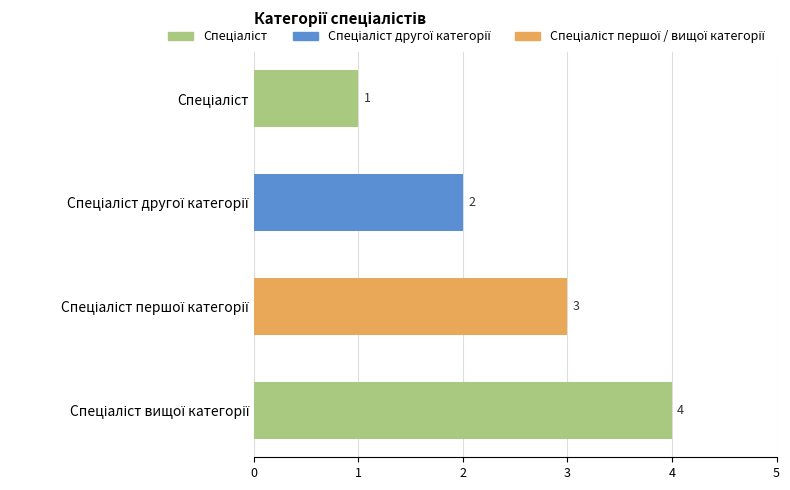

What is the greatest value displayed?

4